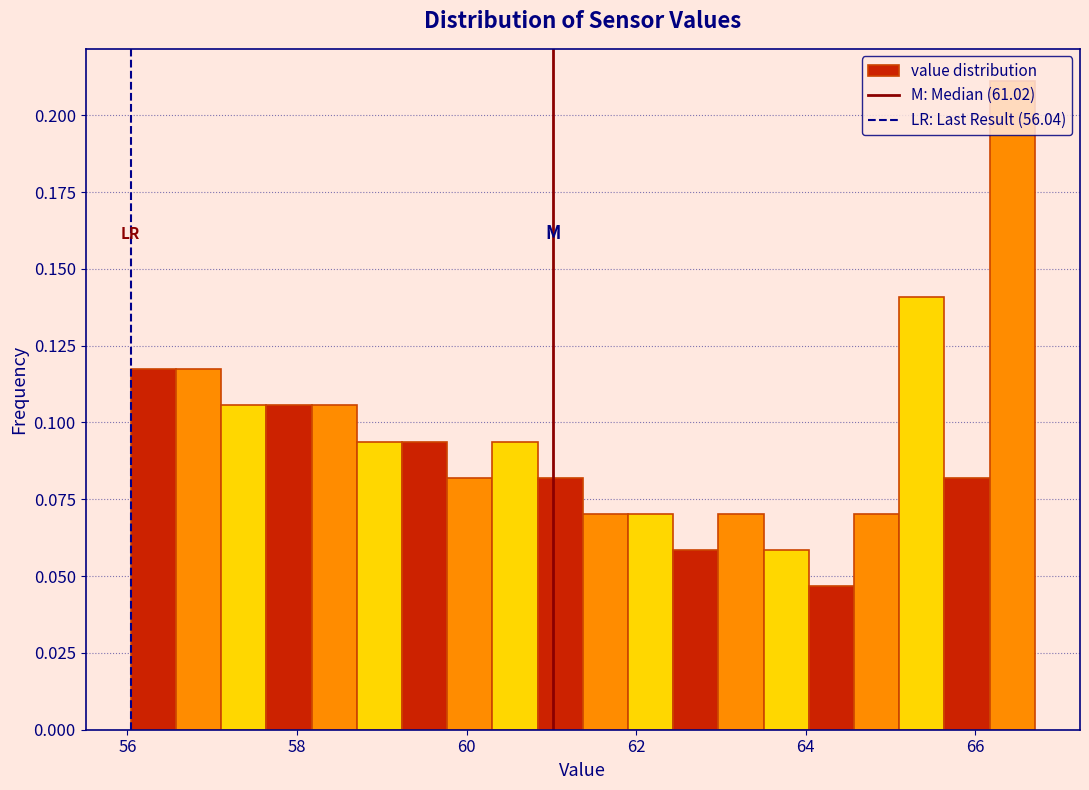

Around what value on the x-axis is the tallest bar? Give the approximate position of its centre, as read against the axis.

66.4